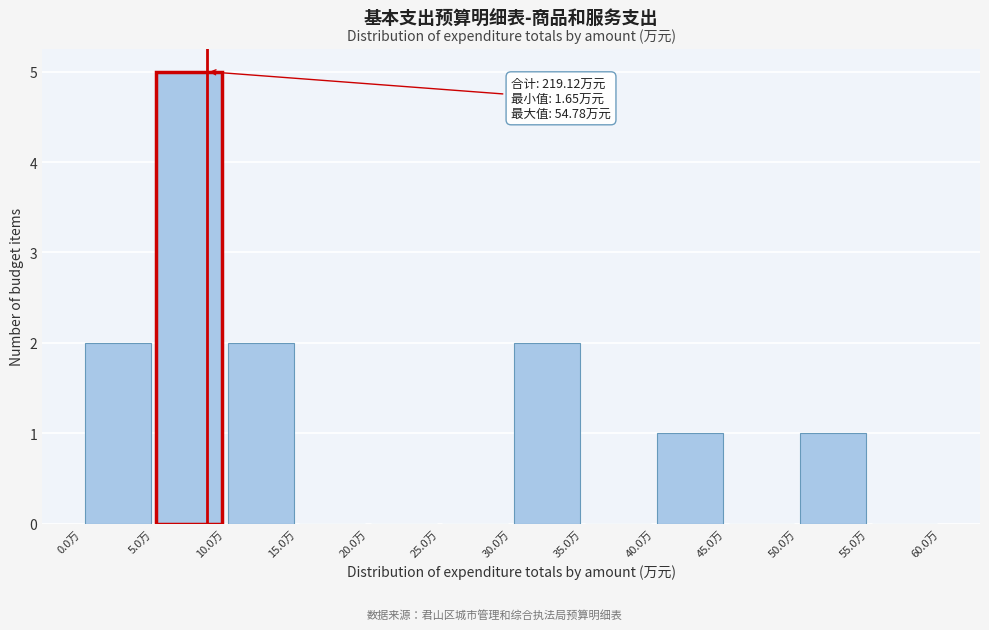

Over which range of the x-axis is the bar tallest?

5 to 10